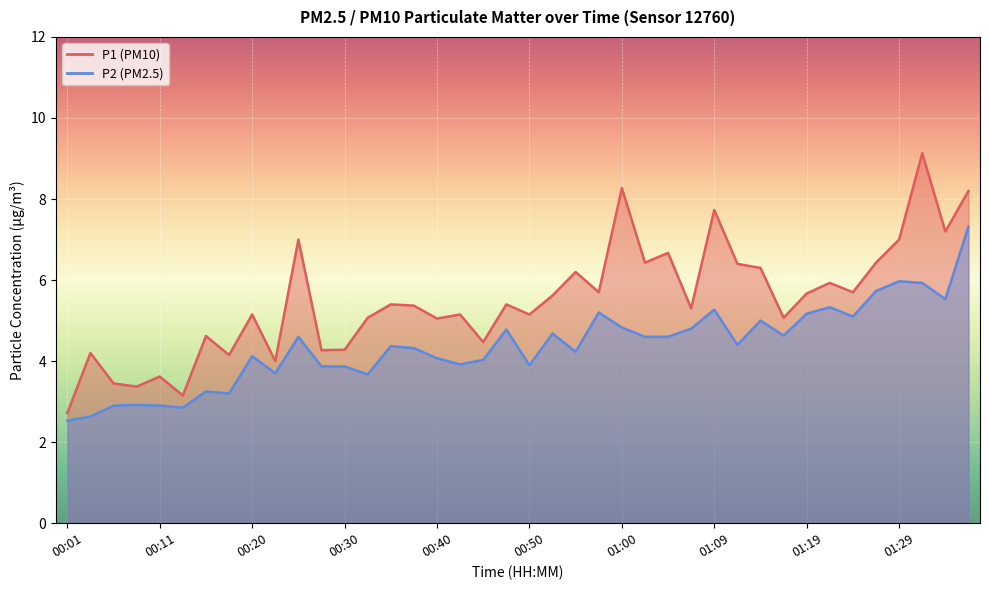

What is the greatest value displayed?

9.1